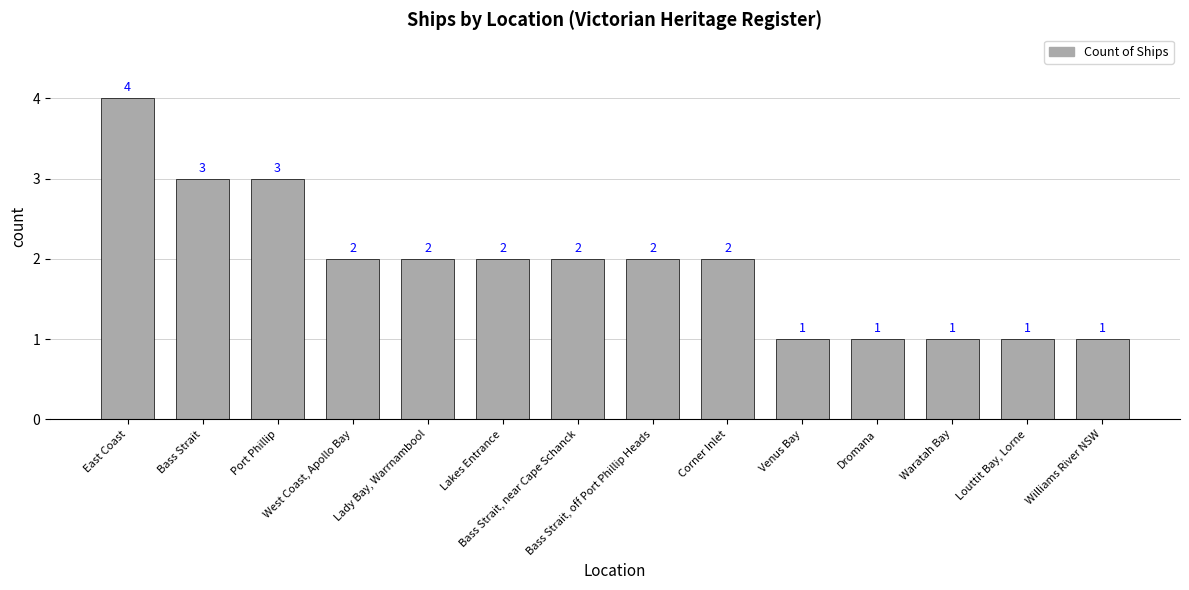

Reading right to left, transcribe all the data shown in this chart.

Williams River NSW=1	Louttit Bay, Lorne=1	Waratah Bay=1	Dromana=1	Venus Bay=1	Corner Inlet=2	Bass Strait, off Port Phillip Heads=2	Bass Strait, near Cape Schanck=2	Lakes Entrance=2	Lady Bay, Warrnambool=2	West Coast, Apollo Bay=2	Port Phillip=3	Bass Strait=3	East Coast=4